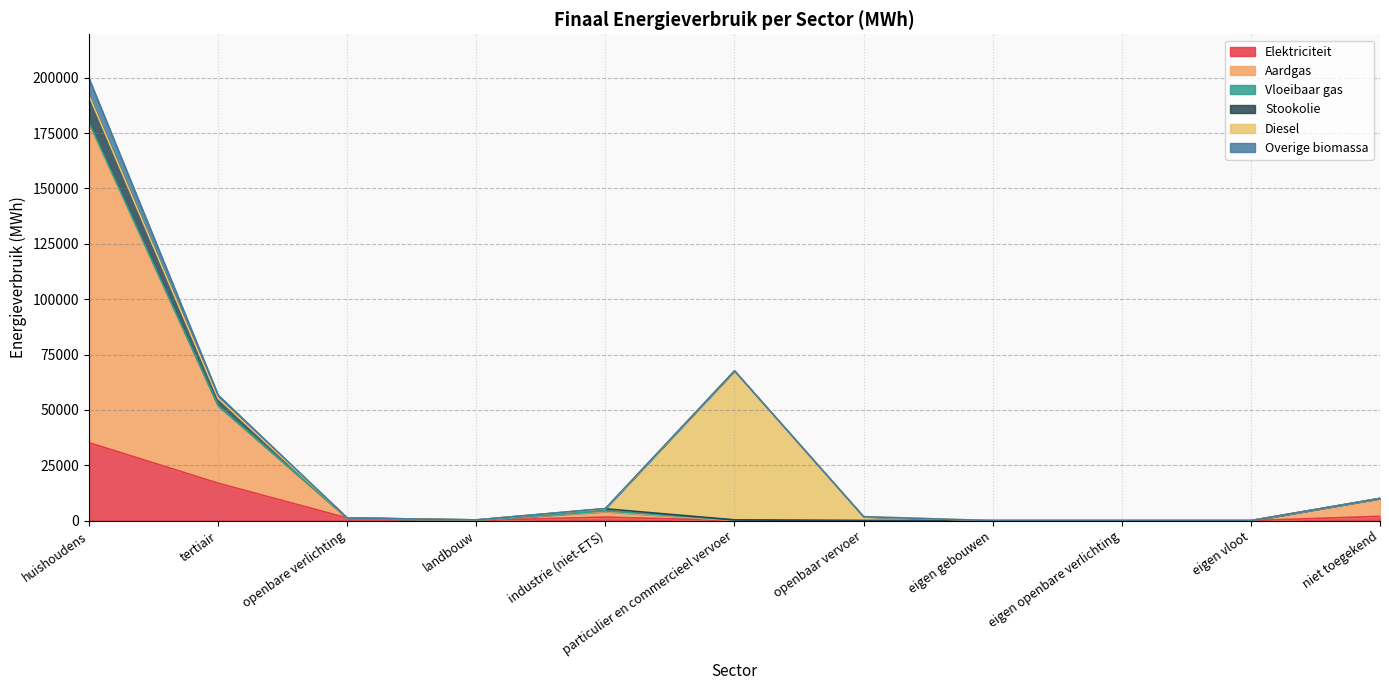

True or false: Elektriciteit has a value of 64.8 at landbouw.

True